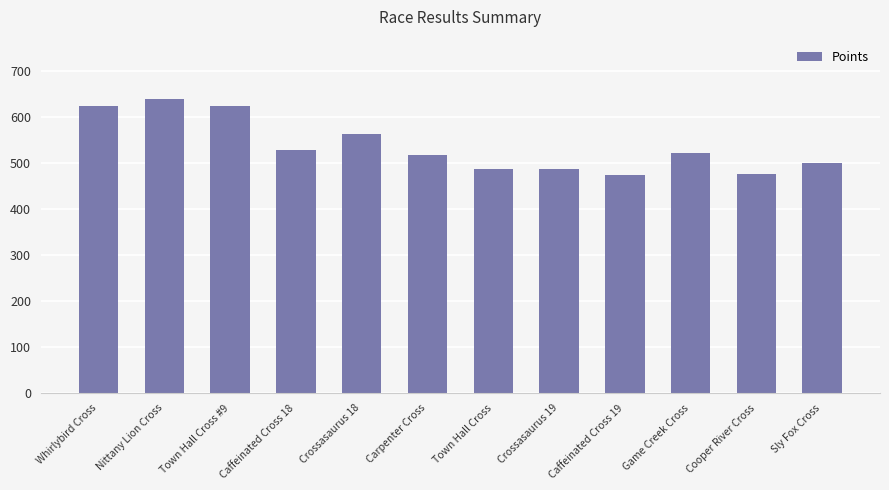

The chart shows a value of 237.8 at Crossasaurus 19. True or false?

False